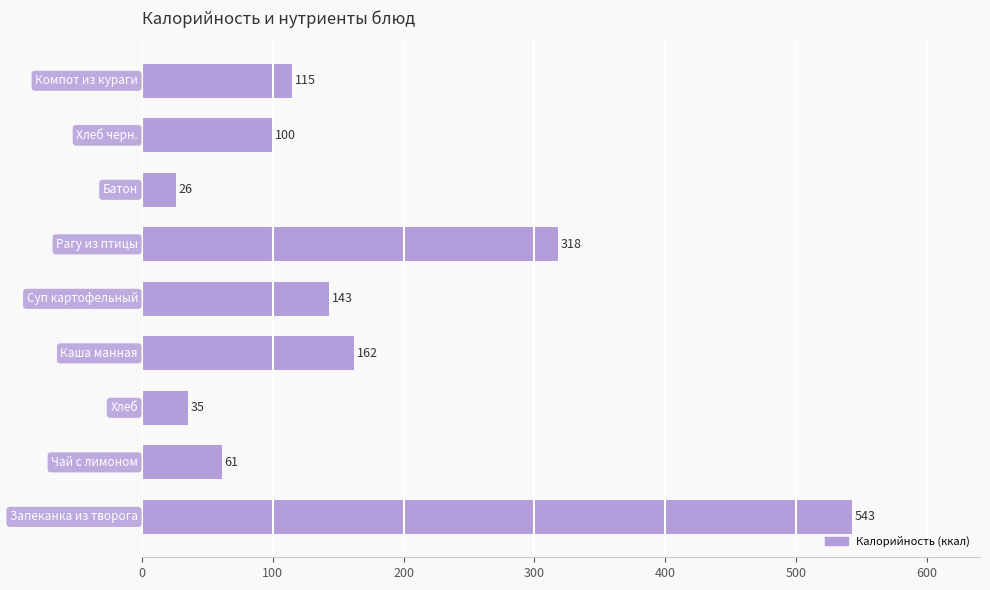

What is the sum of all values?

1503